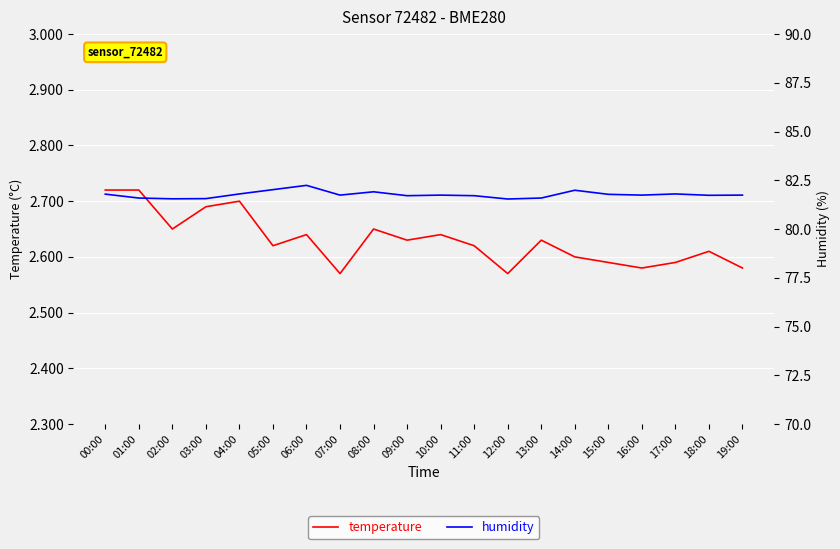

Where is the first local maximum for humidity?

06:00